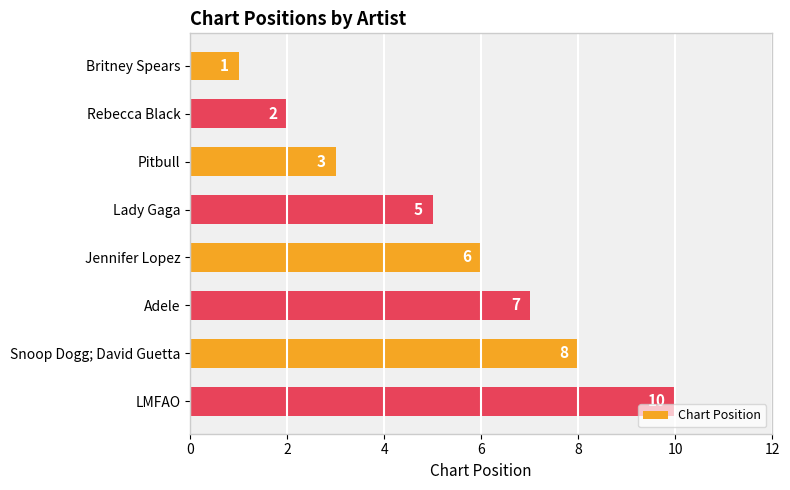

The chart shows a value of 7 at Adele. True or false?

True